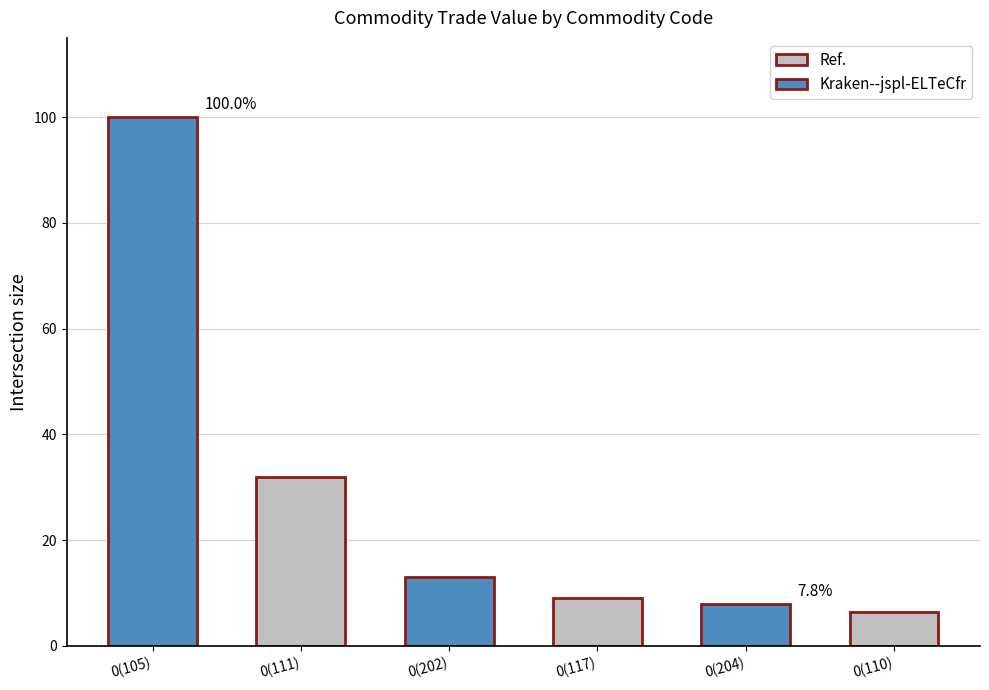

What is the difference between the values at 0(204) and 0(117)?

1.2